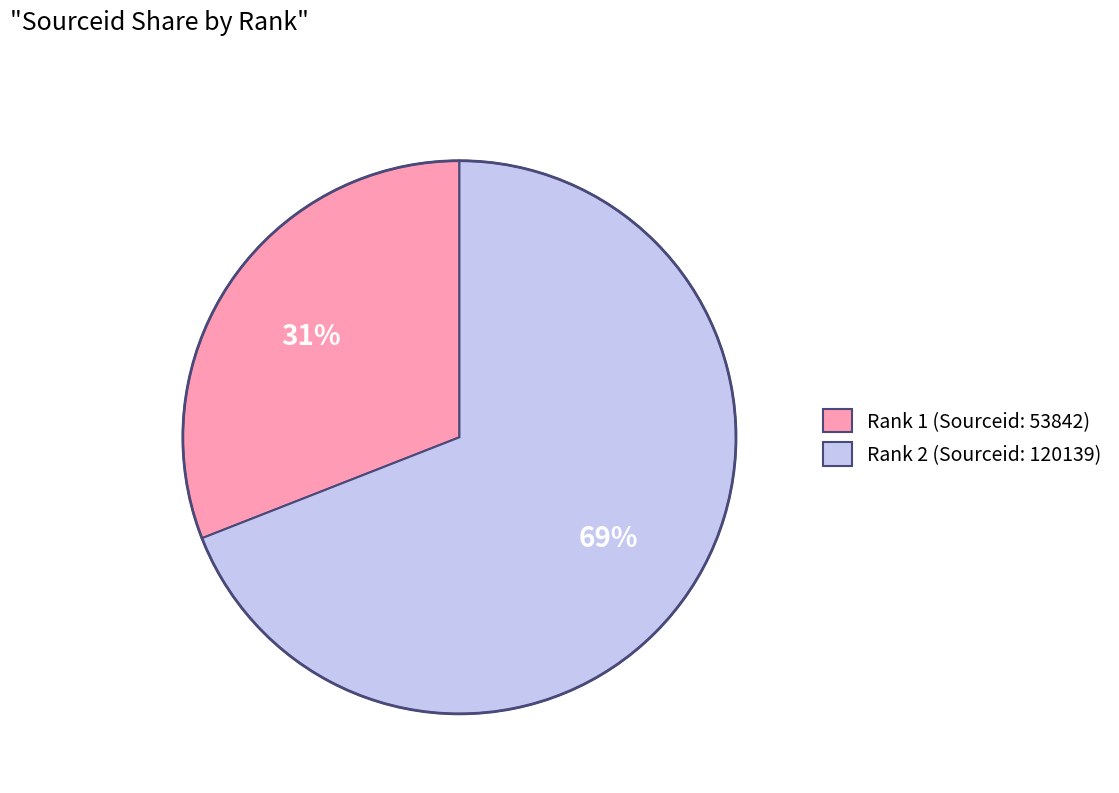

Is it true that Rank 1 (Sourceid: 53842) is 25% of the pie?

False